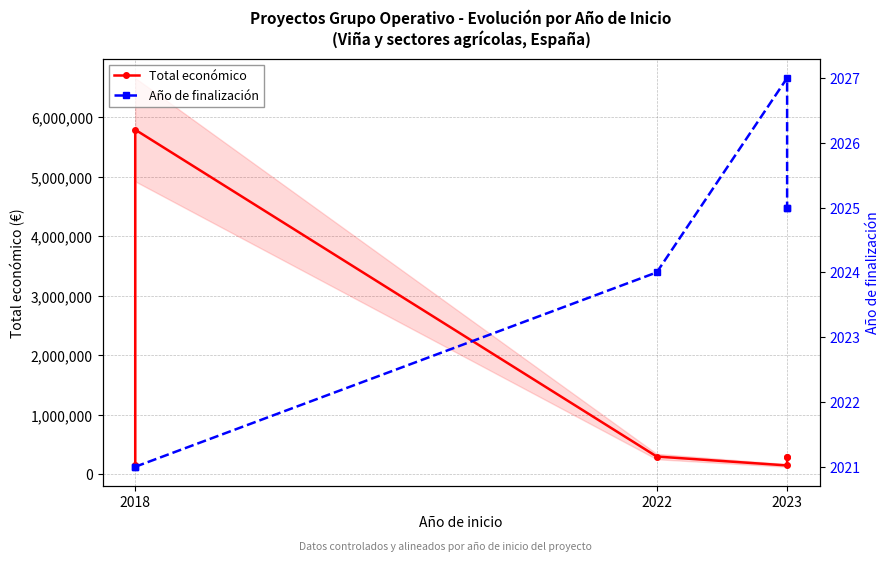

True or false: Total económico and Año de finalización cross at least once.

False